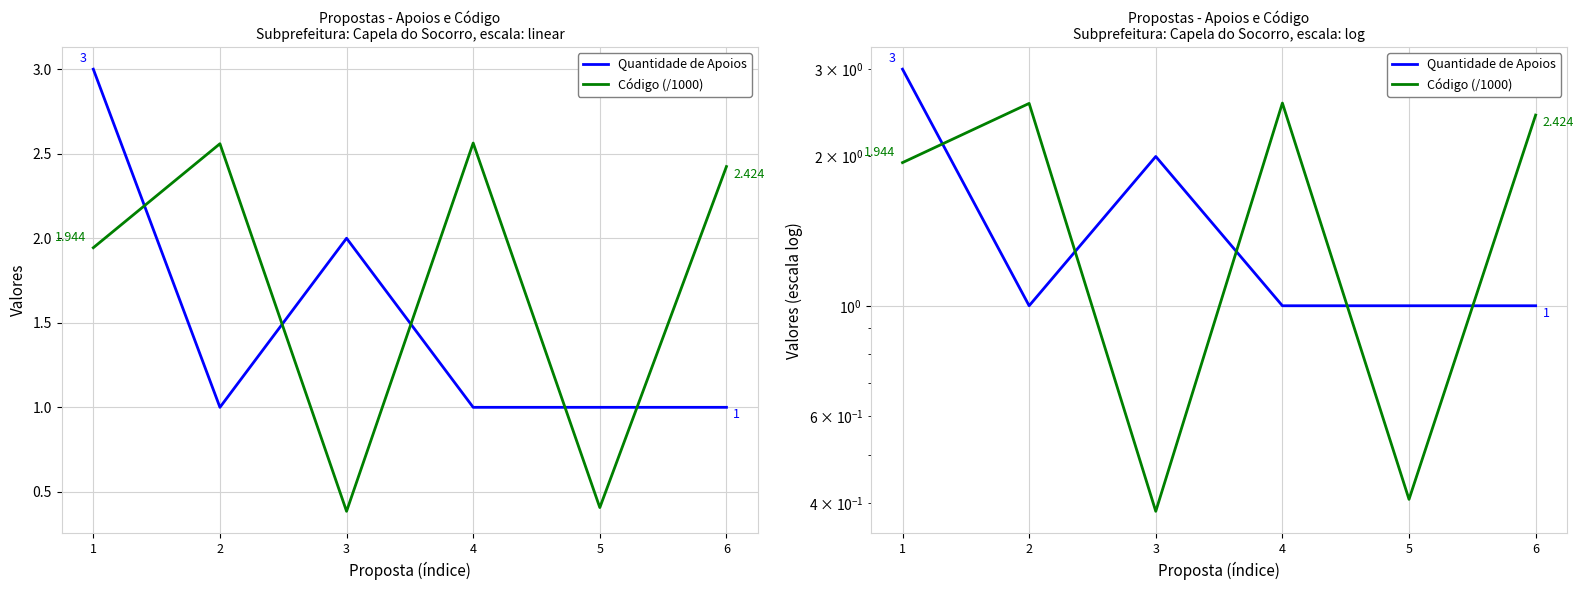

What are all the series names shown in the legend?

Quantidade de Apoios, Código (/1000)